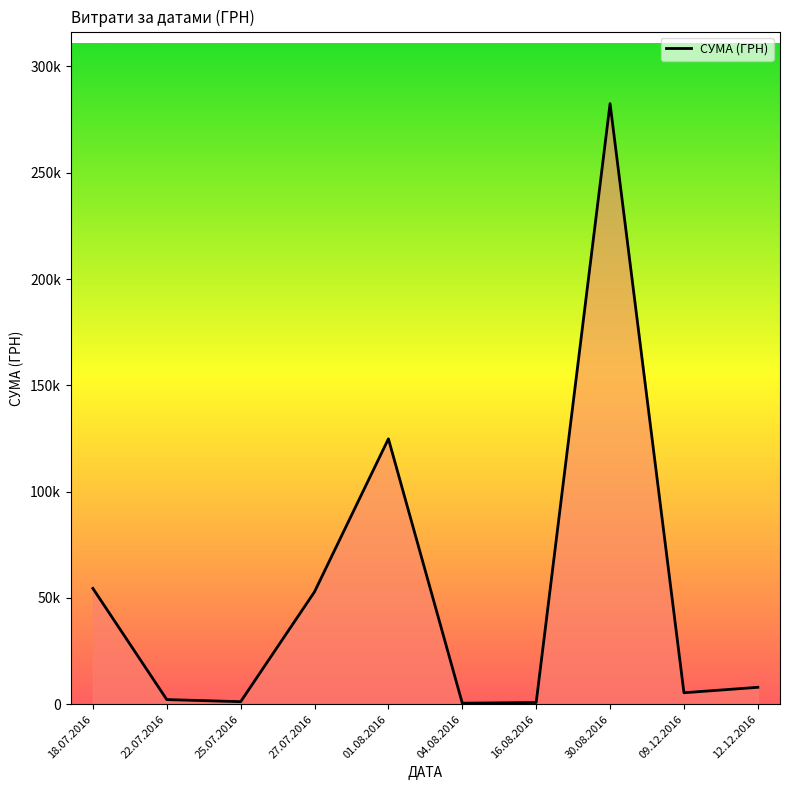

What position from the right is 22.07.2016?

9